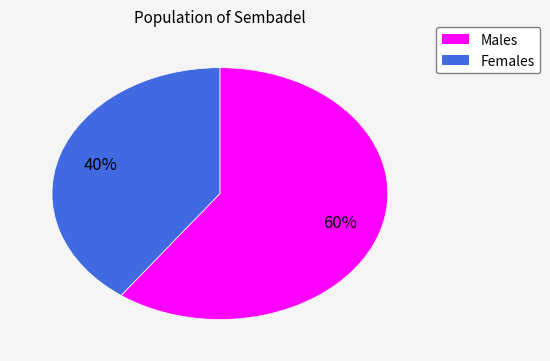

Does any single category account for the majority?

Yes